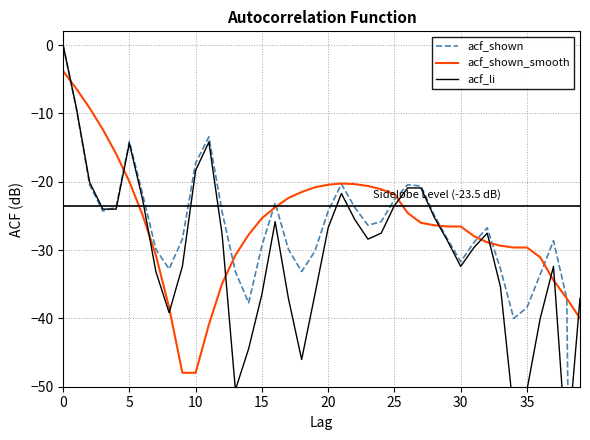

What is the difference between the highest and lowest values at 12?

10.5